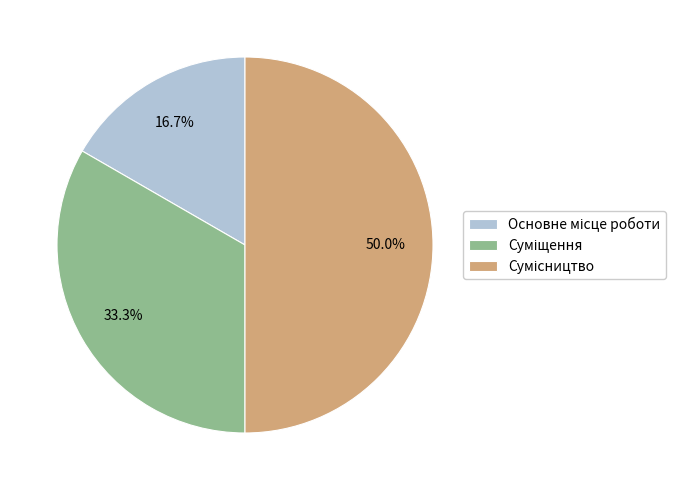

Rank the categories by value from highest to lowest.

Сумісництво, Суміщення, Основне місце роботи